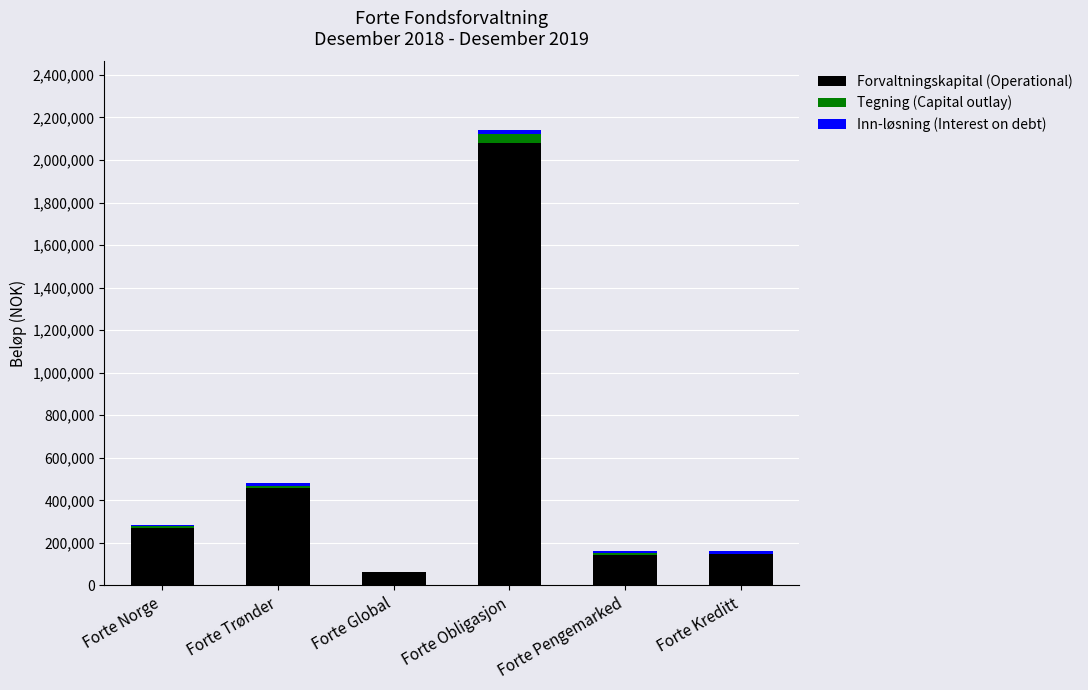

At which category is the sum across all series the highest?

Forte Obligasjon